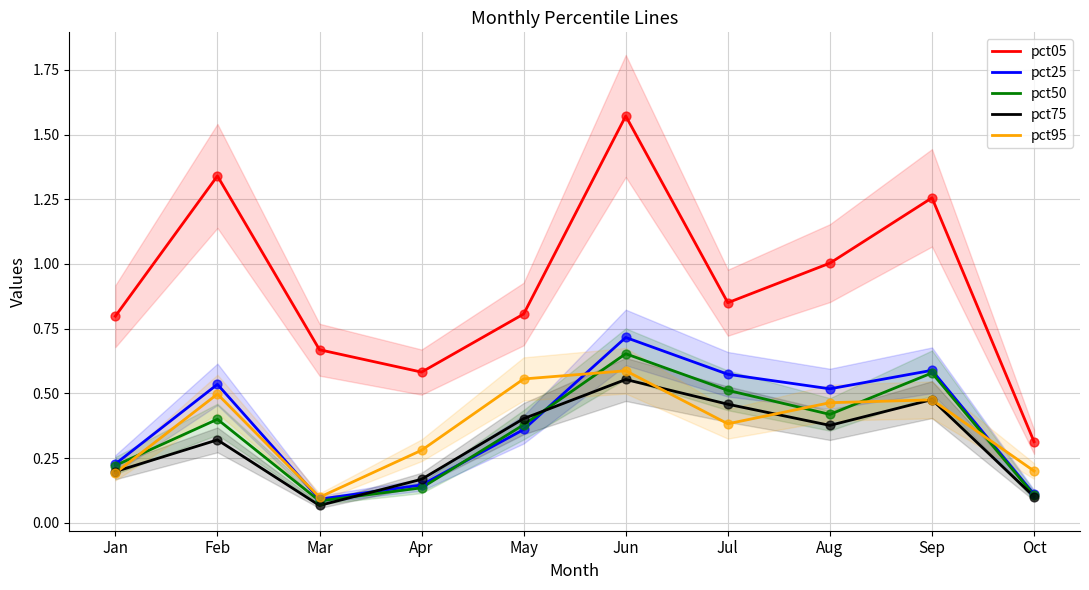

What are all the series names shown in the legend?

pct05, pct25, pct50, pct75, pct95